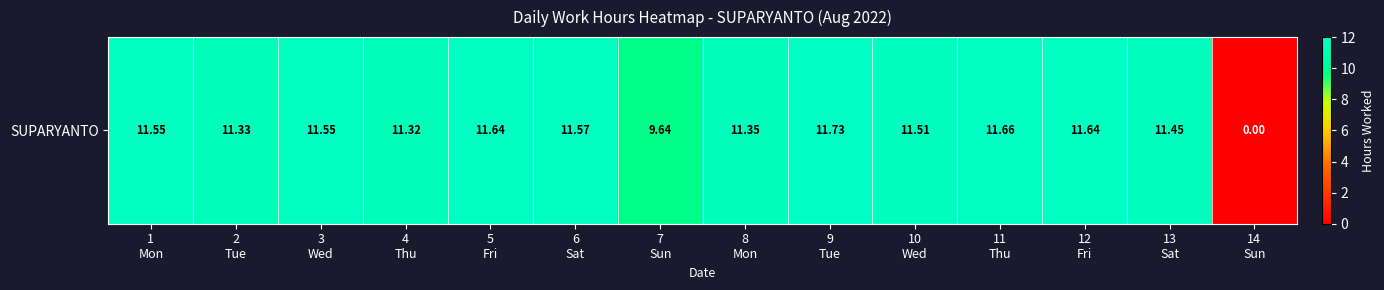

What is the difference between the second highest and second lowest values?

2.0